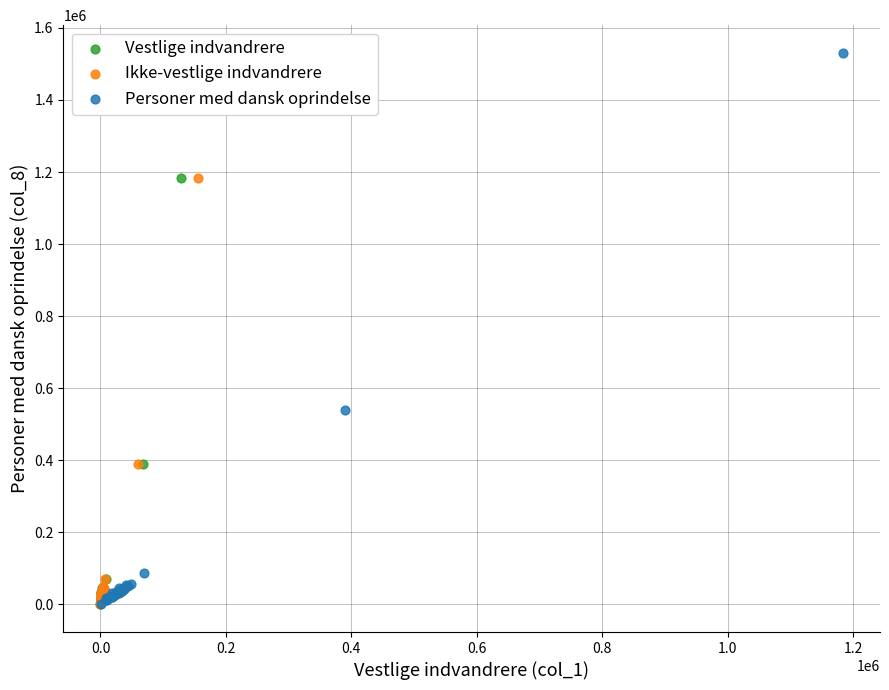

Which series reaches the maximum Y coordinate?

Personer med dansk oprindelse